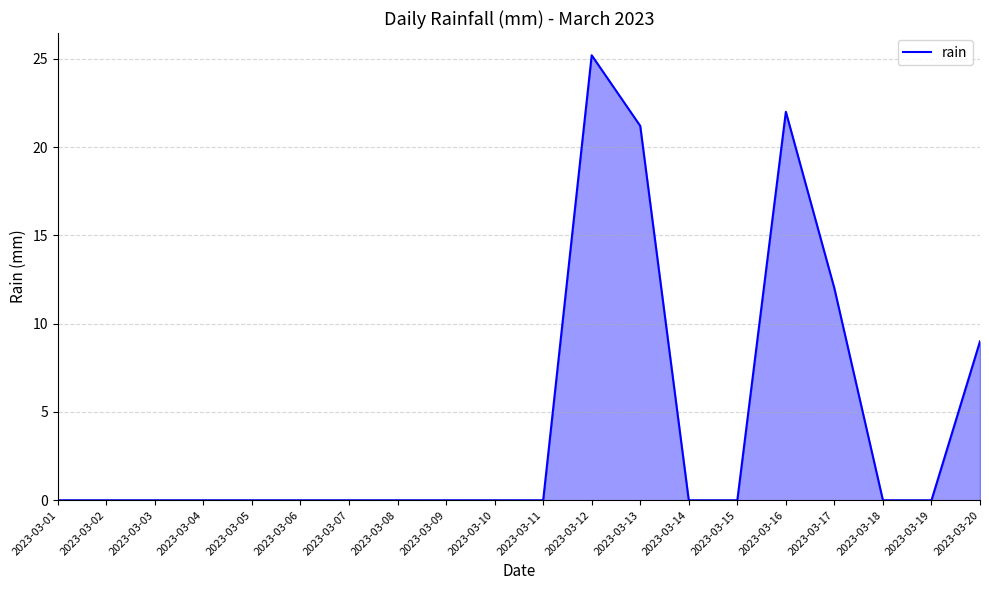

What is the sum of all values?

89.4